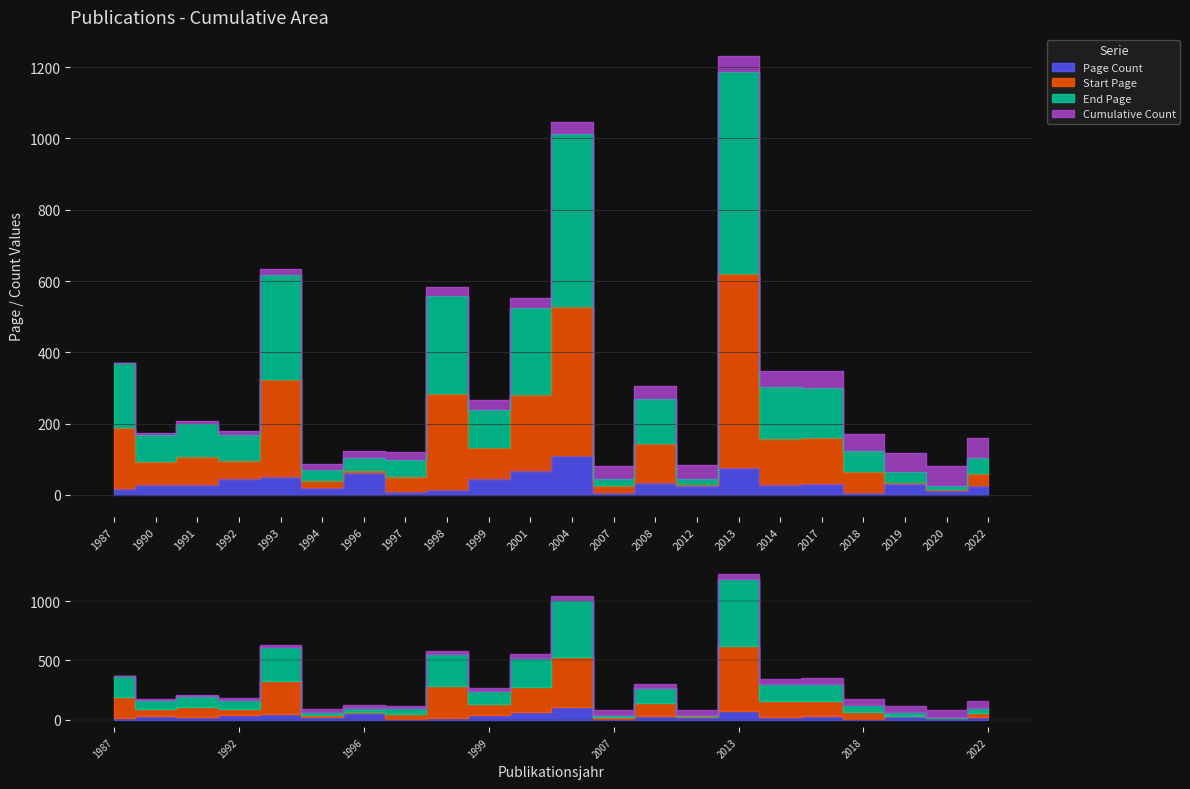

What is the minimum value for End Page?

15